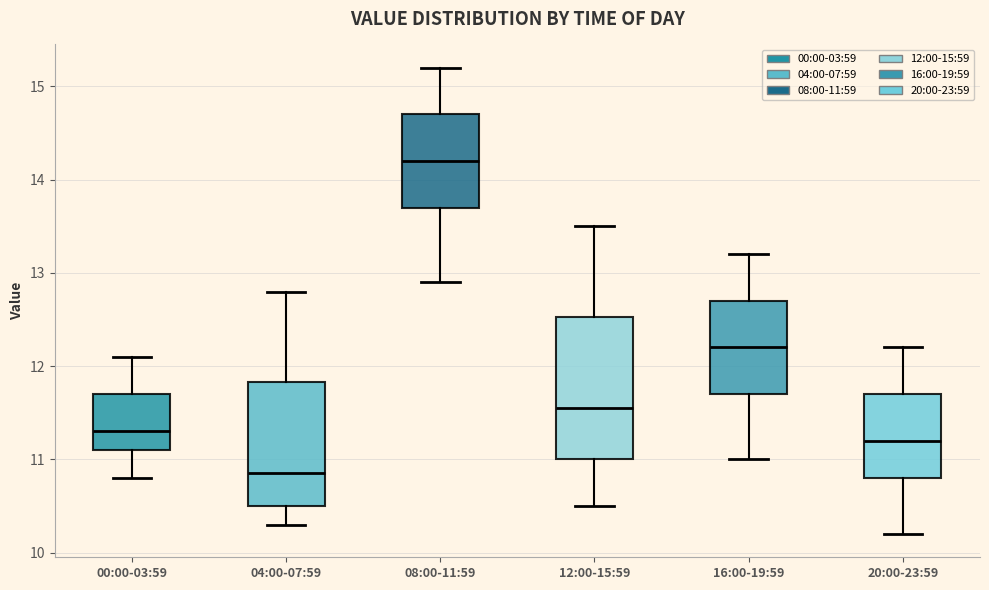

Reading left to right, transcribe this box plot: for each box, give where its median line is, the range the box spans, and where its two whiskers end, as read against the y-axis. The values are not printed on the chart, so give them approximately, as read against the axis.

00:00-03:59: median 11.3, box 11.1 to 11.7, whiskers 10.8 to 12.1
04:00-07:59: median 10.9, box 10.5 to 11.8, whiskers 10.3 to 12.8
08:00-11:59: median 14.2, box 13.7 to 14.7, whiskers 12.9 to 15.2
12:00-15:59: median 11.6, box 11.0 to 12.5, whiskers 10.5 to 13.5
16:00-19:59: median 12.2, box 11.7 to 12.7, whiskers 11.0 to 13.2
20:00-23:59: median 11.2, box 10.8 to 11.7, whiskers 10.2 to 12.2